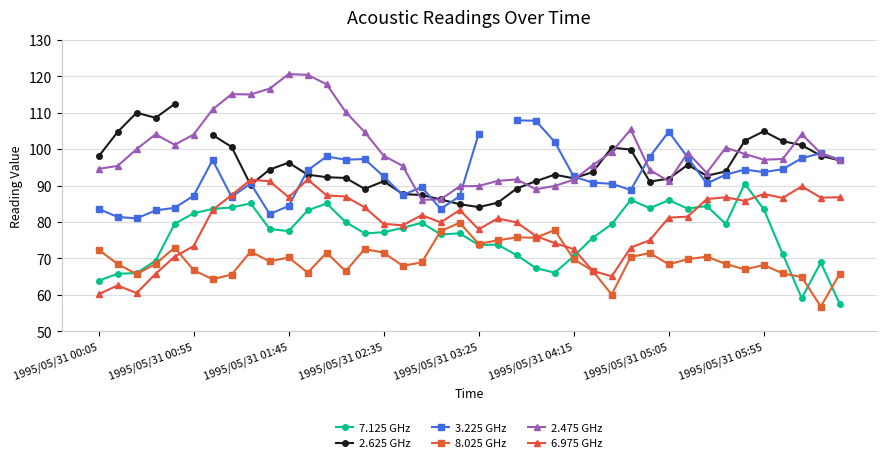

The value of 7.125 GHz at 18 is 101.6. True or false?

False